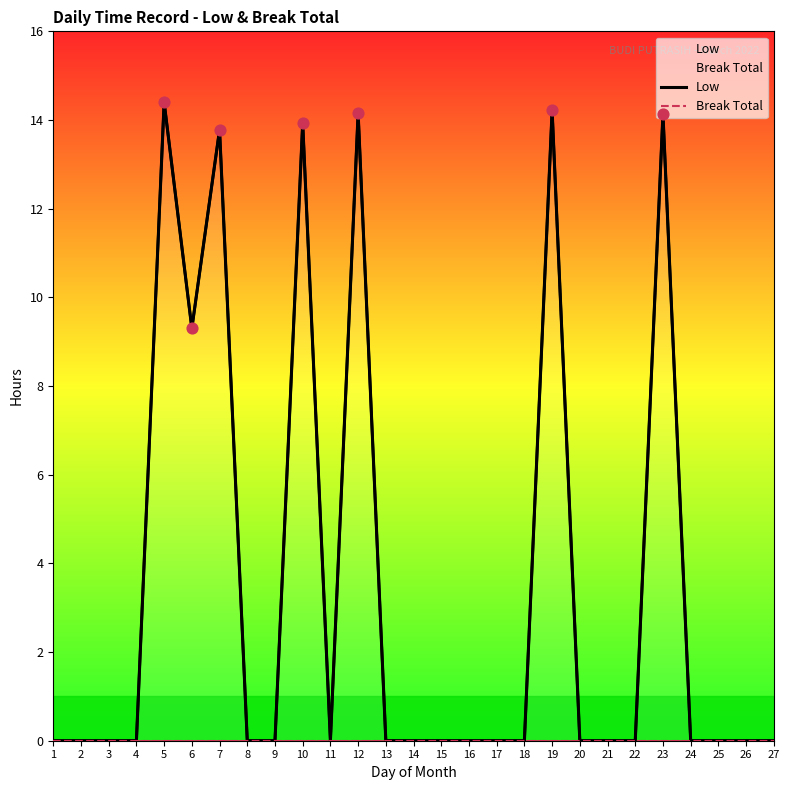

Which series has the widest spread of Y values?

Low